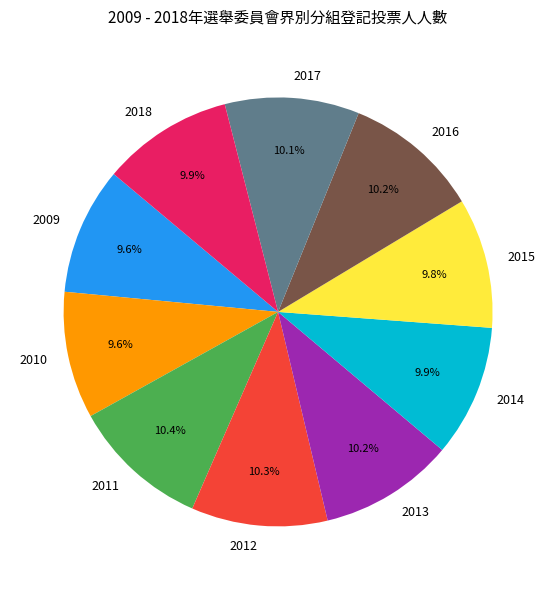

Is it true that 2017 is 3% of the pie?

False